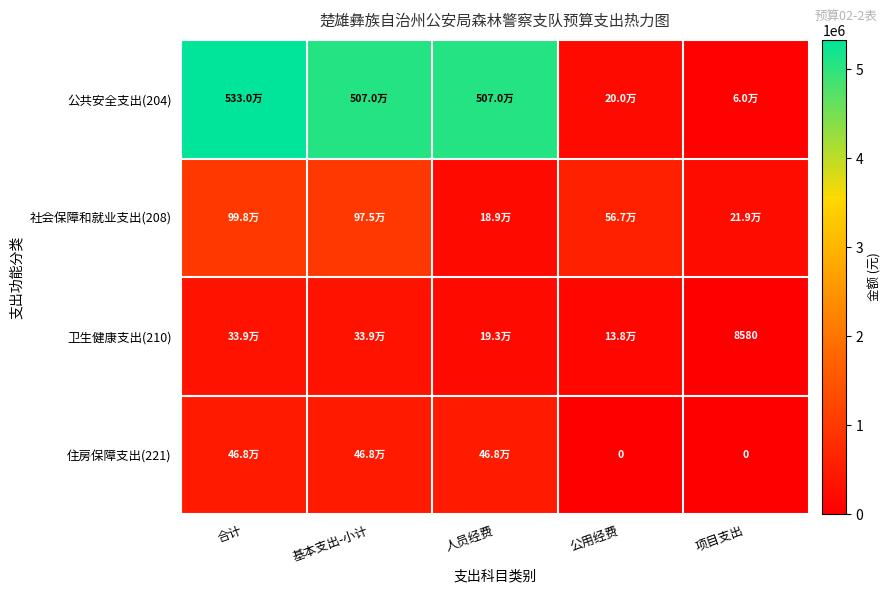

How many data points in 公共安全支出(204) are above 5069515?

3